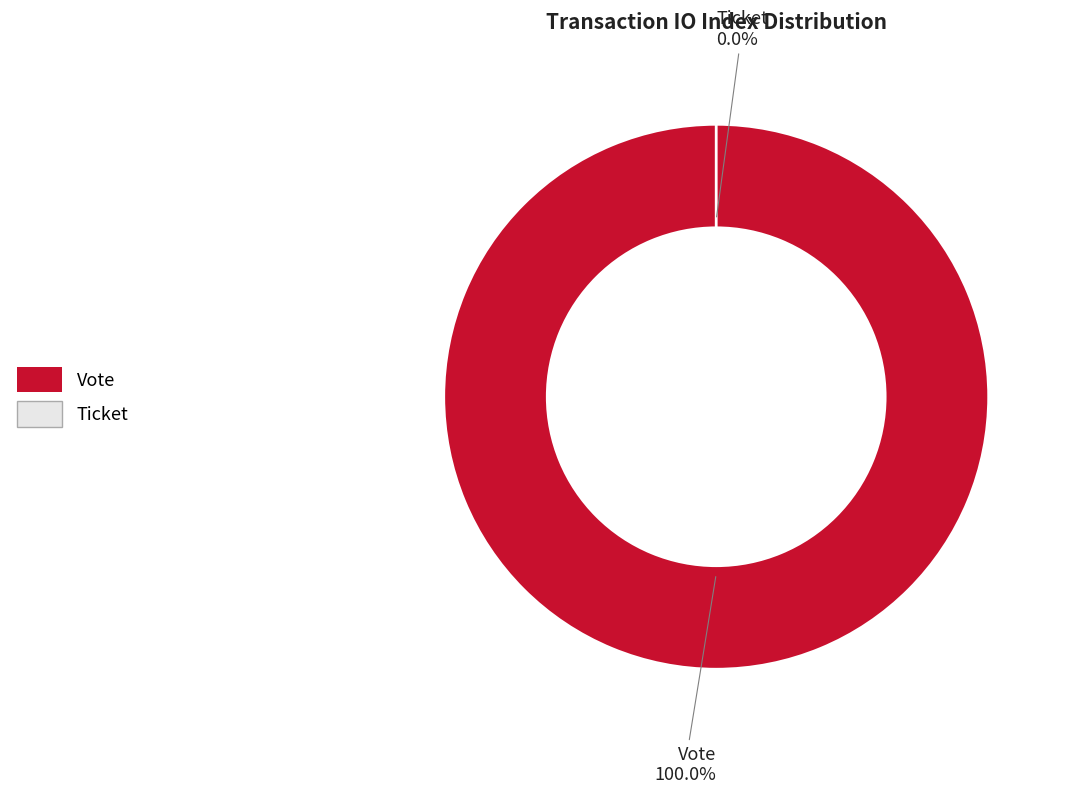

How many segments does this pie chart have?

2